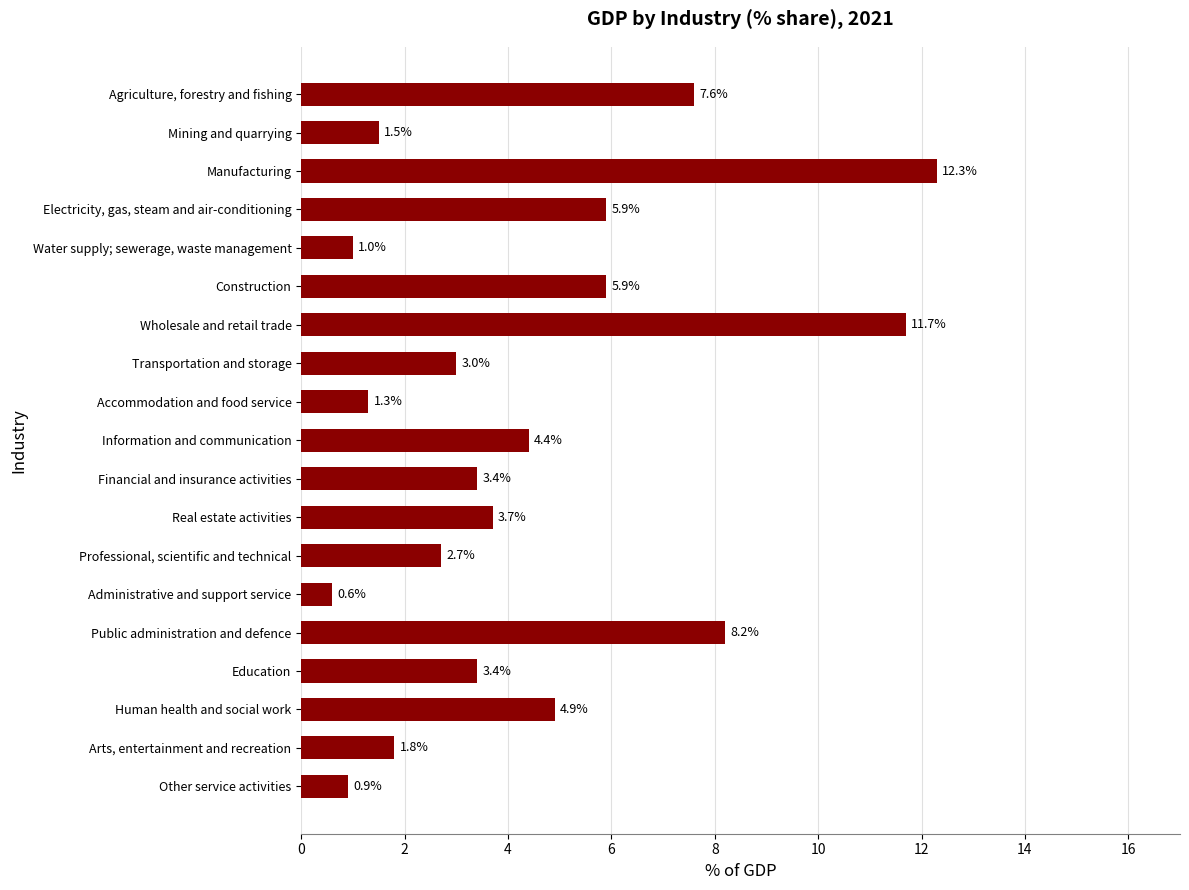

What is the difference between the second highest and second lowest values?

10.8